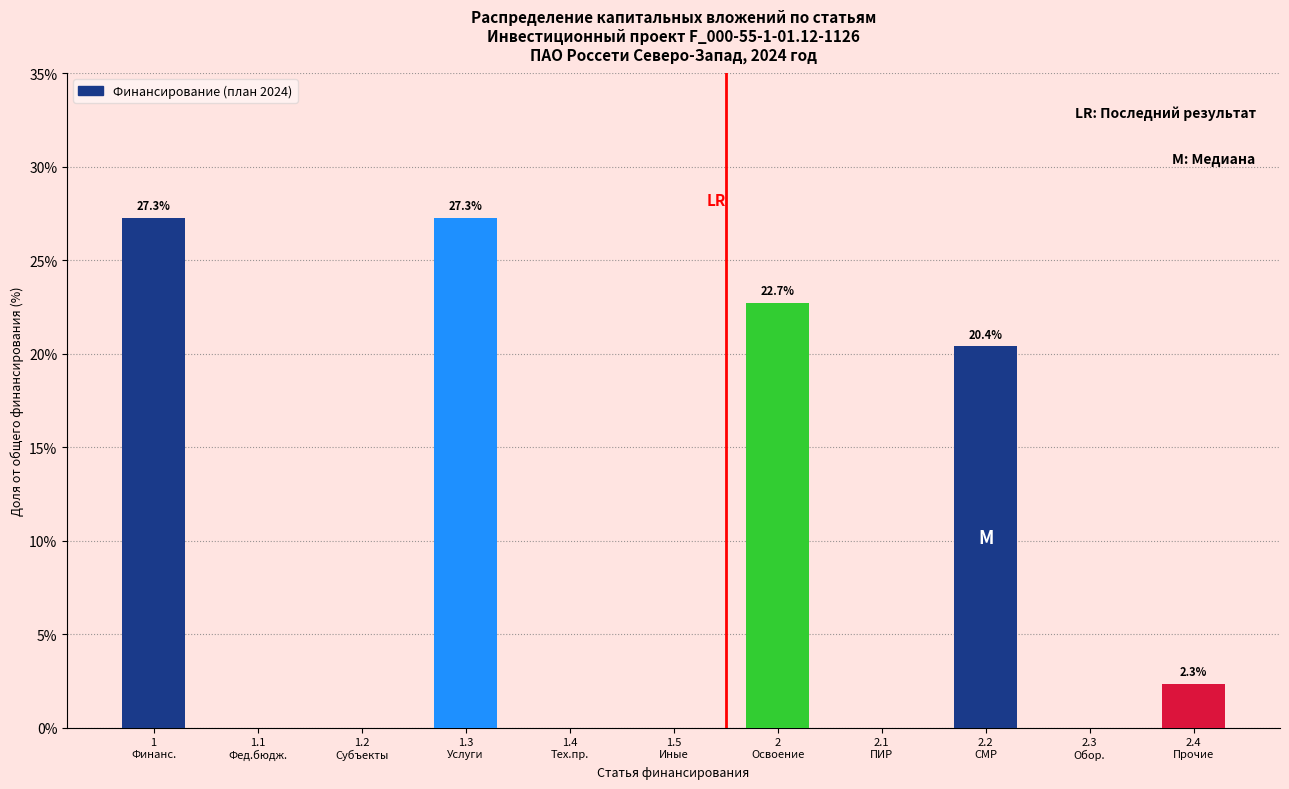

What is the maximum value shown in the chart?

27.3